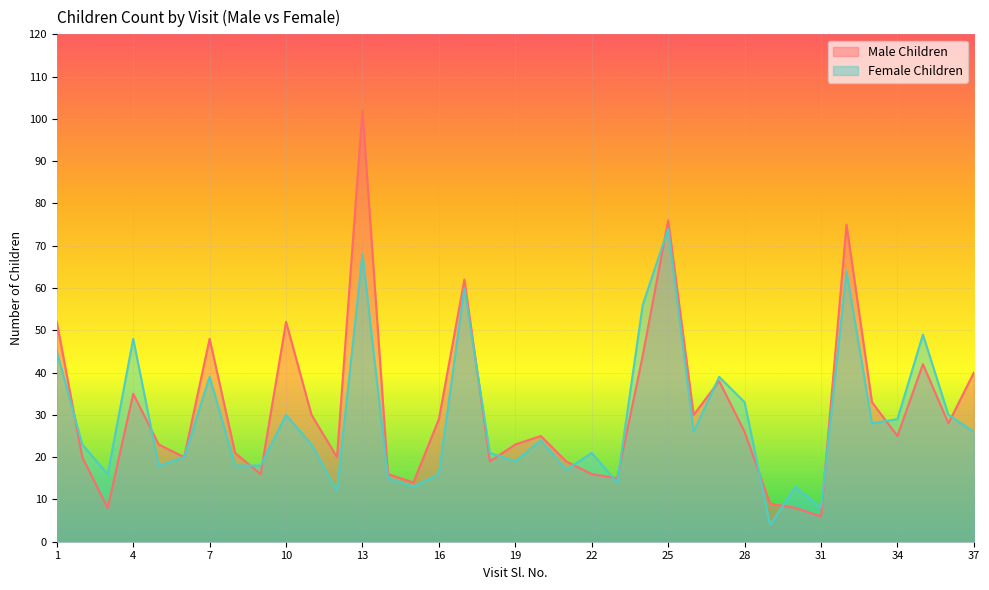

True or false: Female Children has a value of 13 at 1.

False